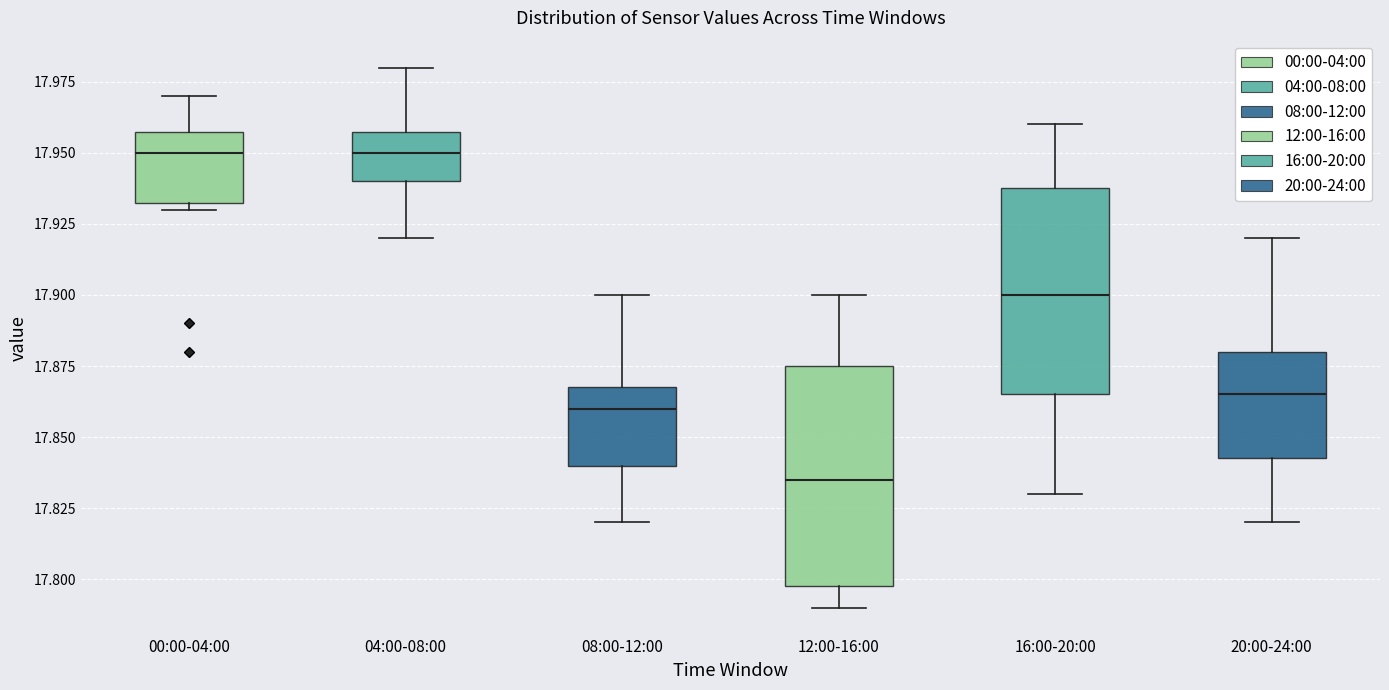

Where is the lower edge of the box for 20:00-24:00 on the y-axis? The values are not printed on the chart, so give them approximately, as read against the axis.

17.845